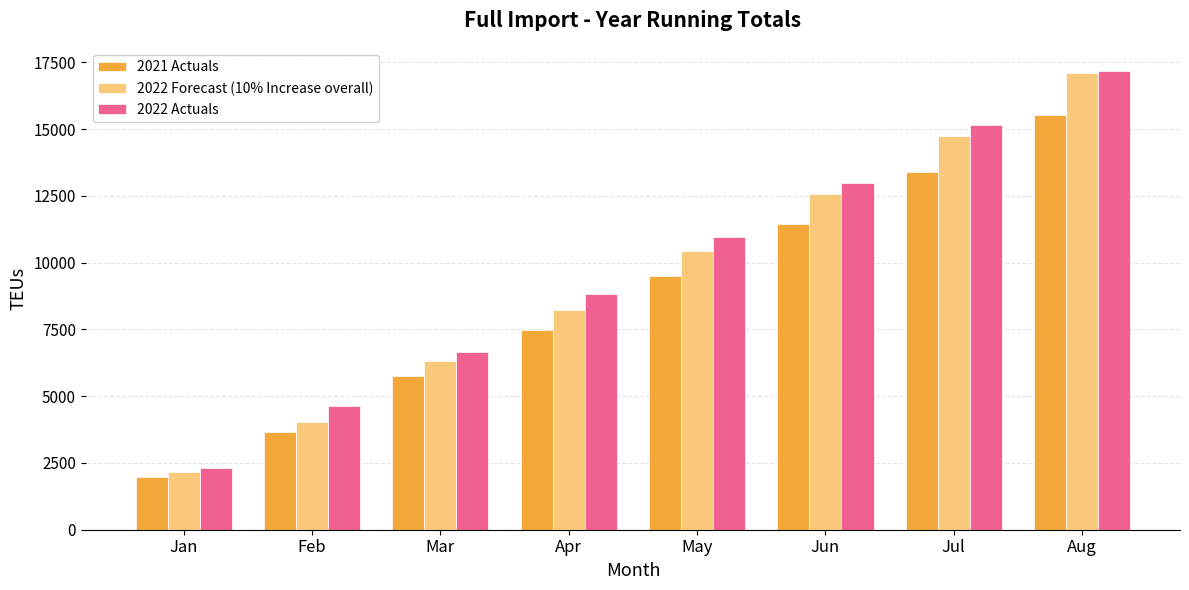

What is the approximate value of 2022 Actuals at Jun?

12983.0